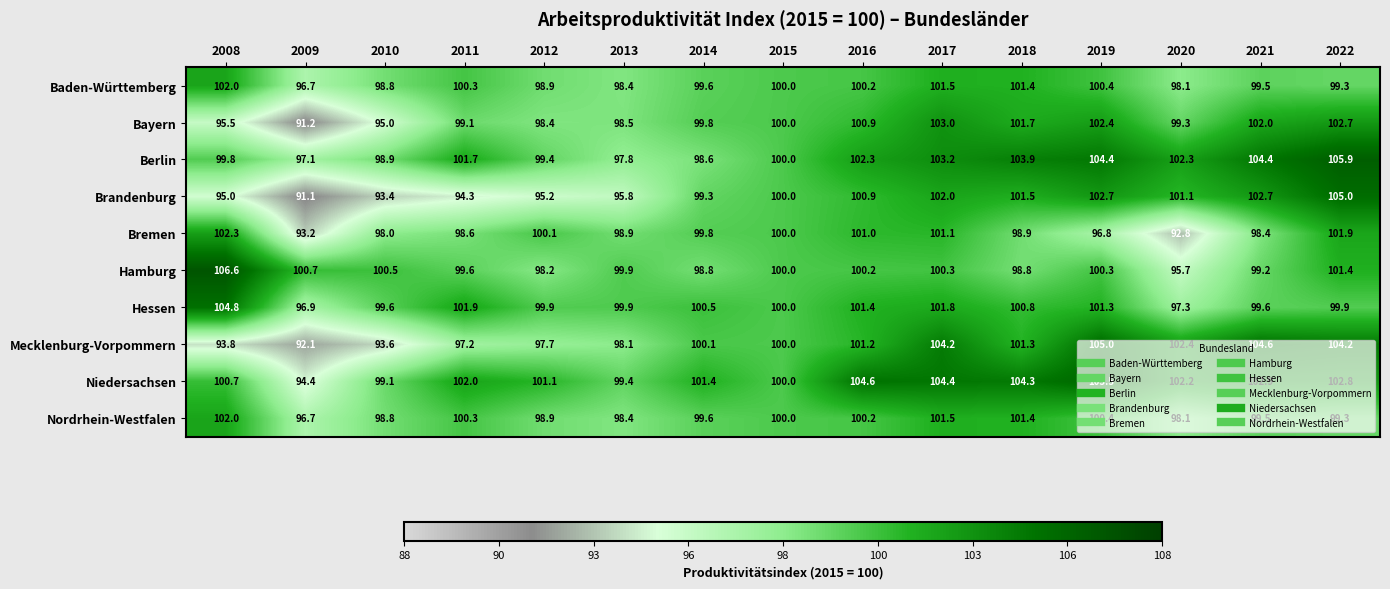

What is the sum of all Hessen values?

1505.6